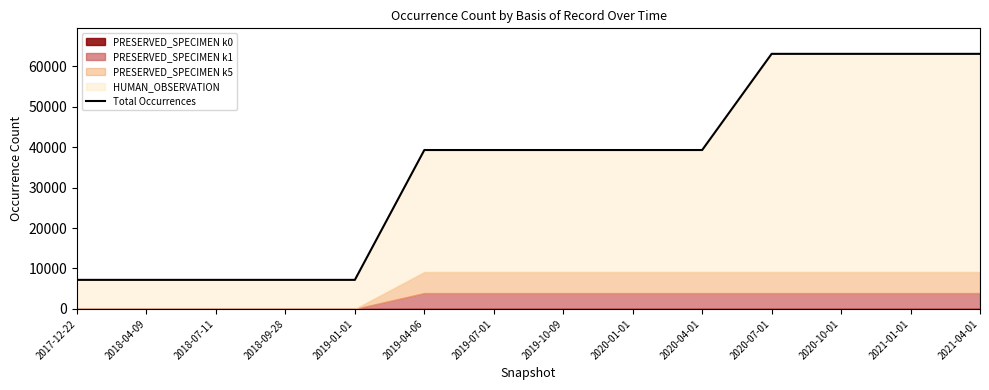

What position from the right is 2019-01-01?

10